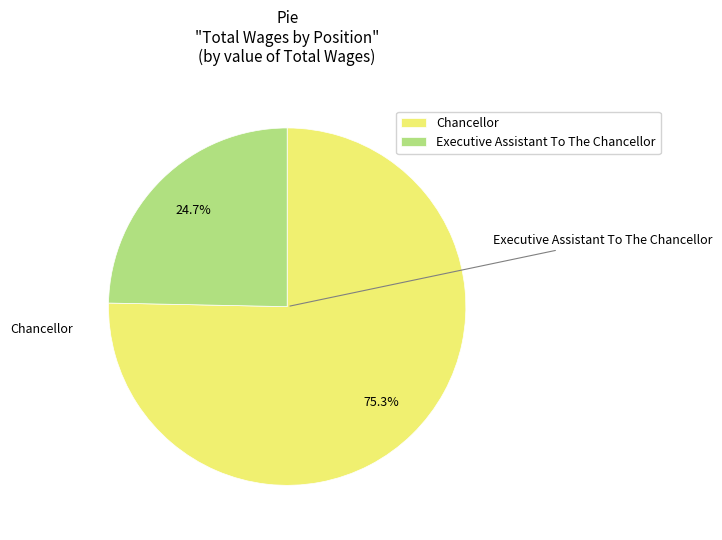

To the nearest percent, what percentage of the pie is Chancellor?

75%